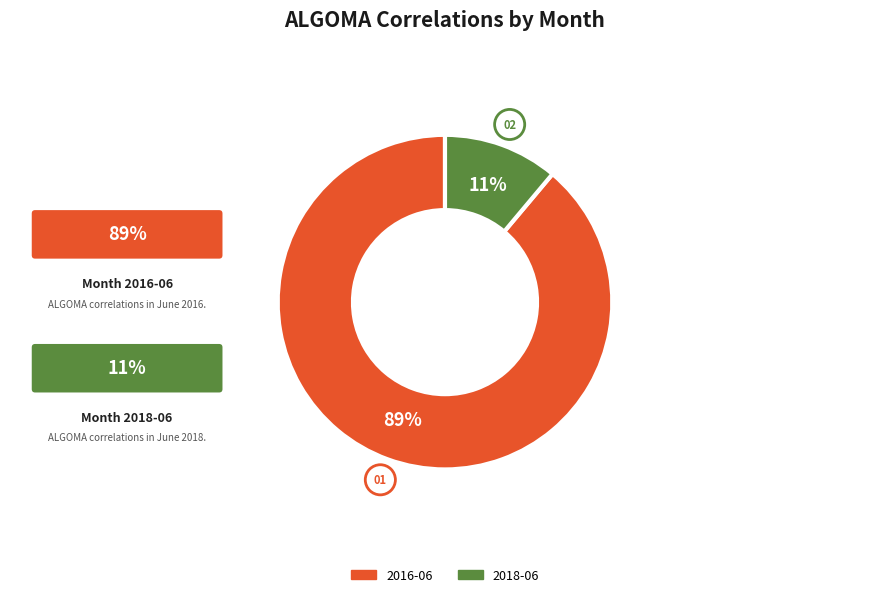

Do 2016-06 and 2018-06 together represent more than half of the pie?

Yes